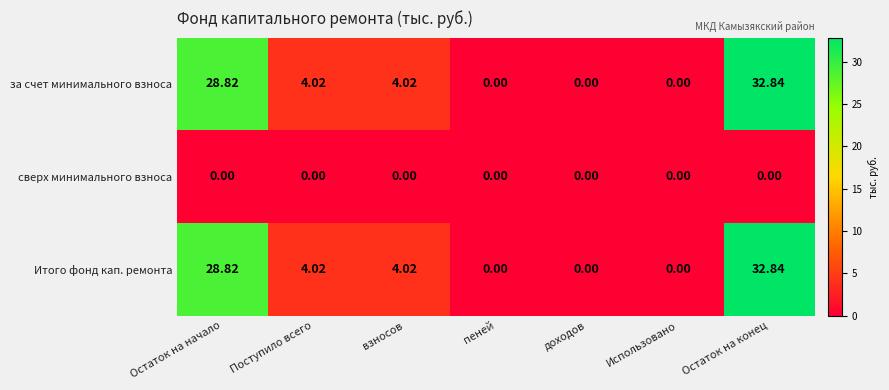

Is the value of за счет минимального взноса at взносов greater than the value of Итого фонд кап. ремонта at пеней?

Yes